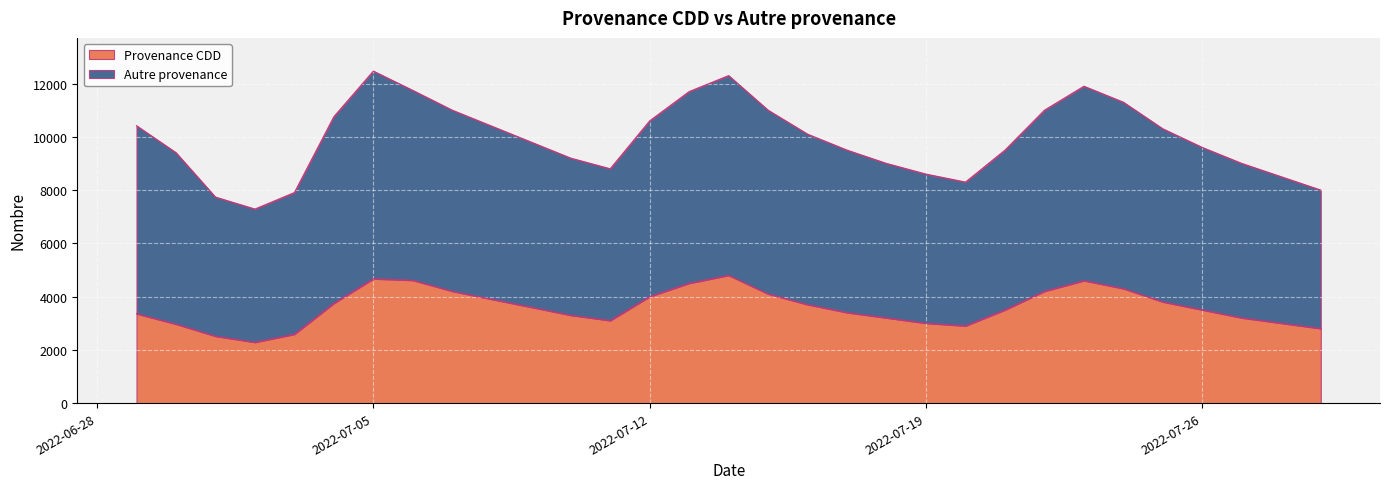

The Provenance CDD series shows 3000 at 2022-07-28. True or false?

True